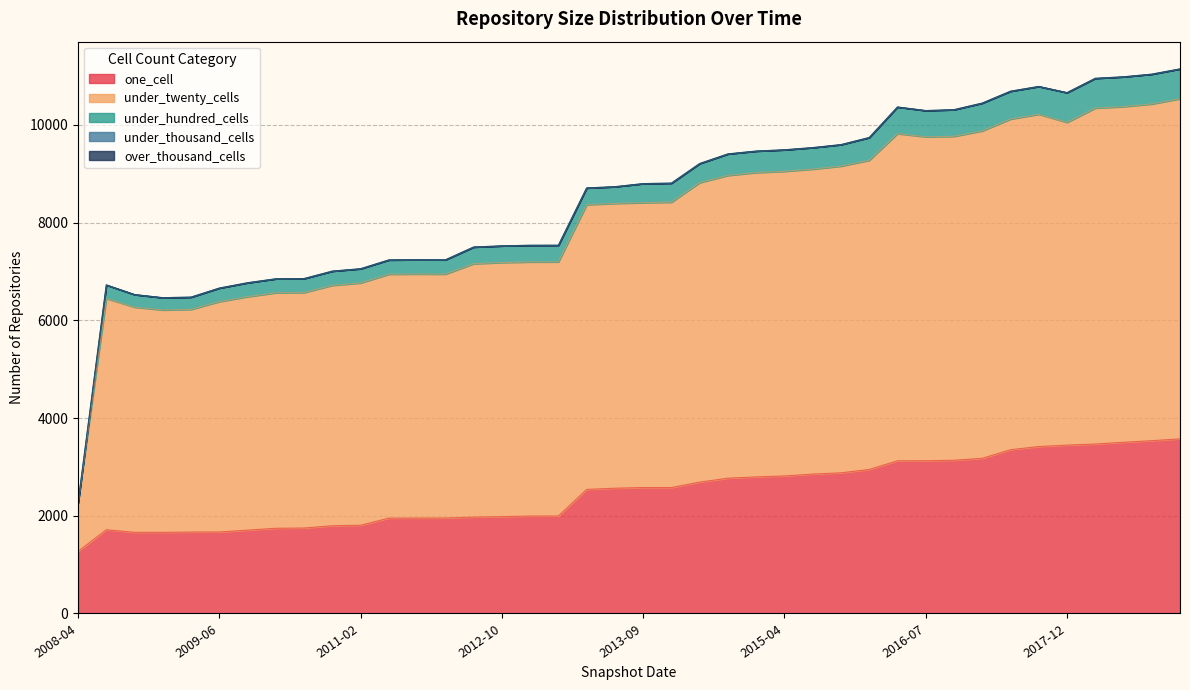

True or false: under_twenty_cells and under_hundred_cells cross at least once.

False